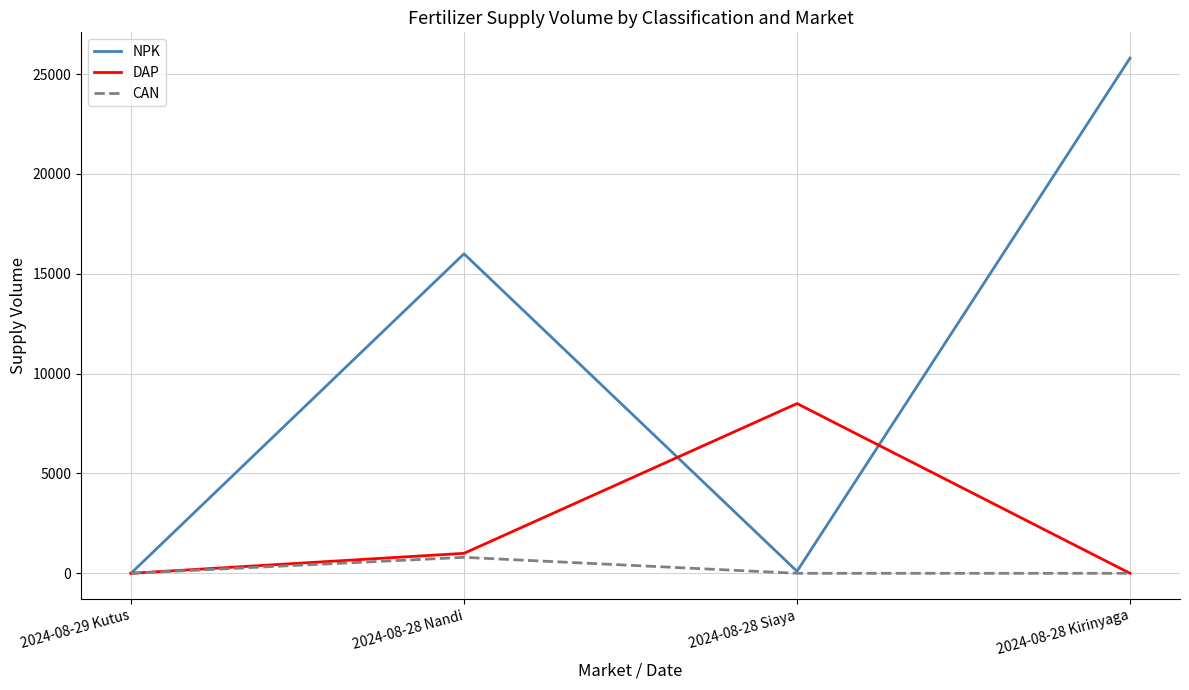

What are all the series names shown in the legend?

NPK, DAP, CAN